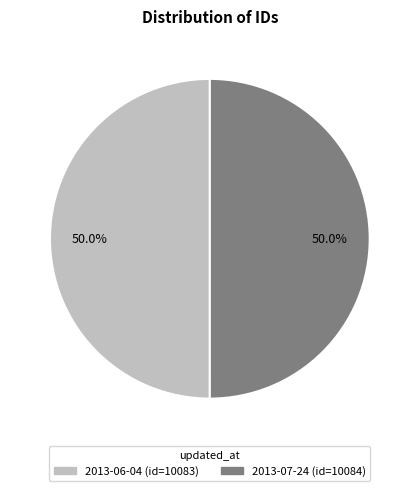

Approximately how many times larger is the value at 2013-06-04 compared to 2013-07-24?

1.0